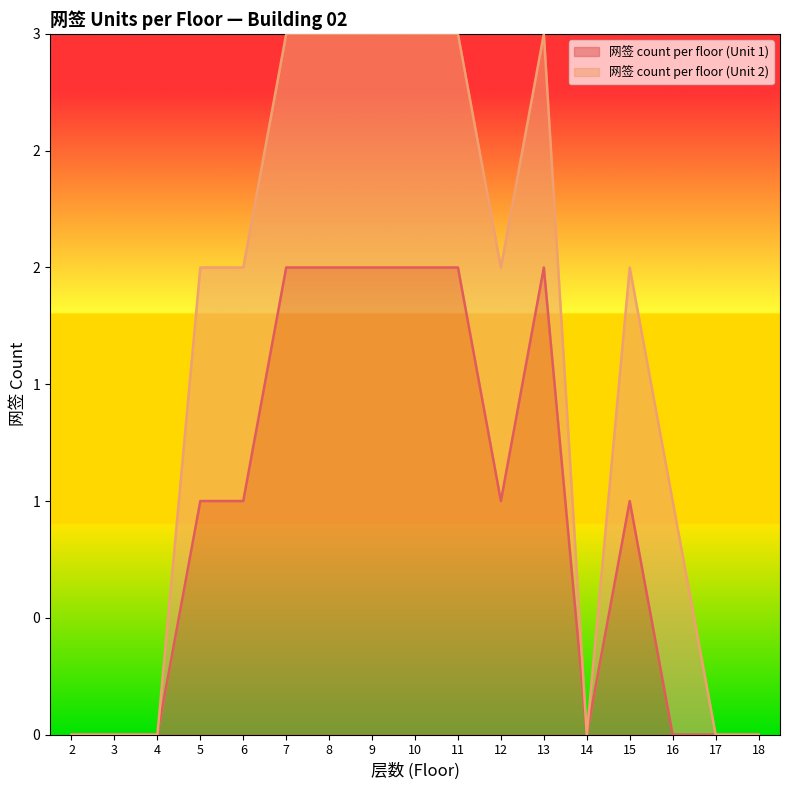

List the labels in order of value, smallest first.

2, 3, 4, 14, 16, 17, 18, 5, 6, 12, 15, 7, 8, 9, 10, 11, 13